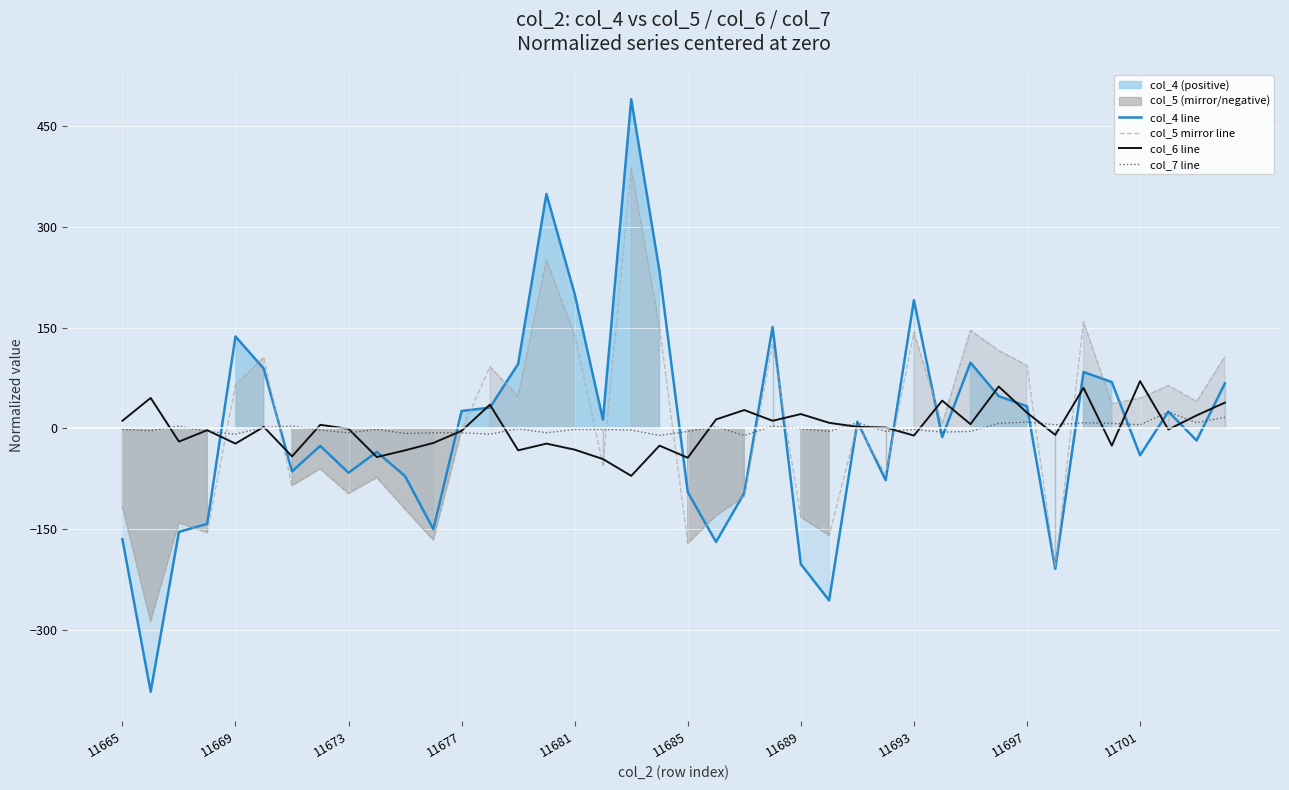

The col_6 line series shows -16.3 at 19. True or false?

False